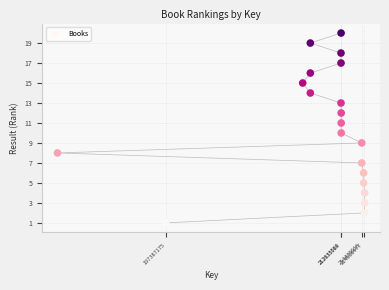

What is the range of Y values (max minus min)?

19